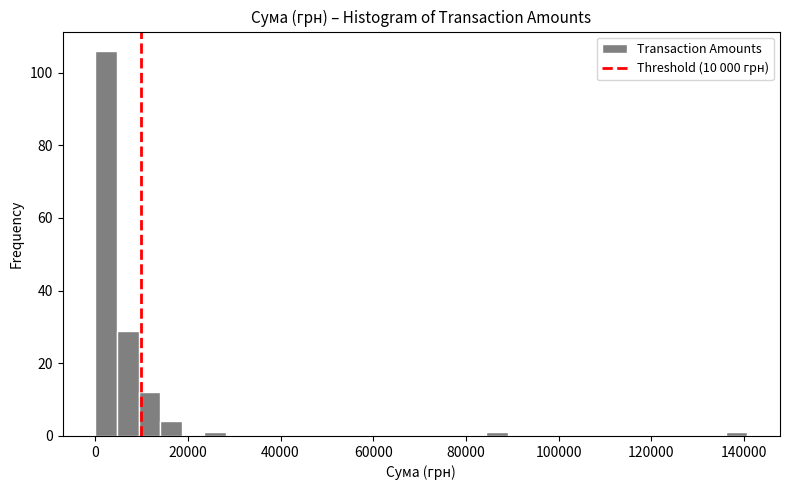

Around what value on the x-axis is the tallest bar? Give the approximate position of its centre, as read against the axis.

2000